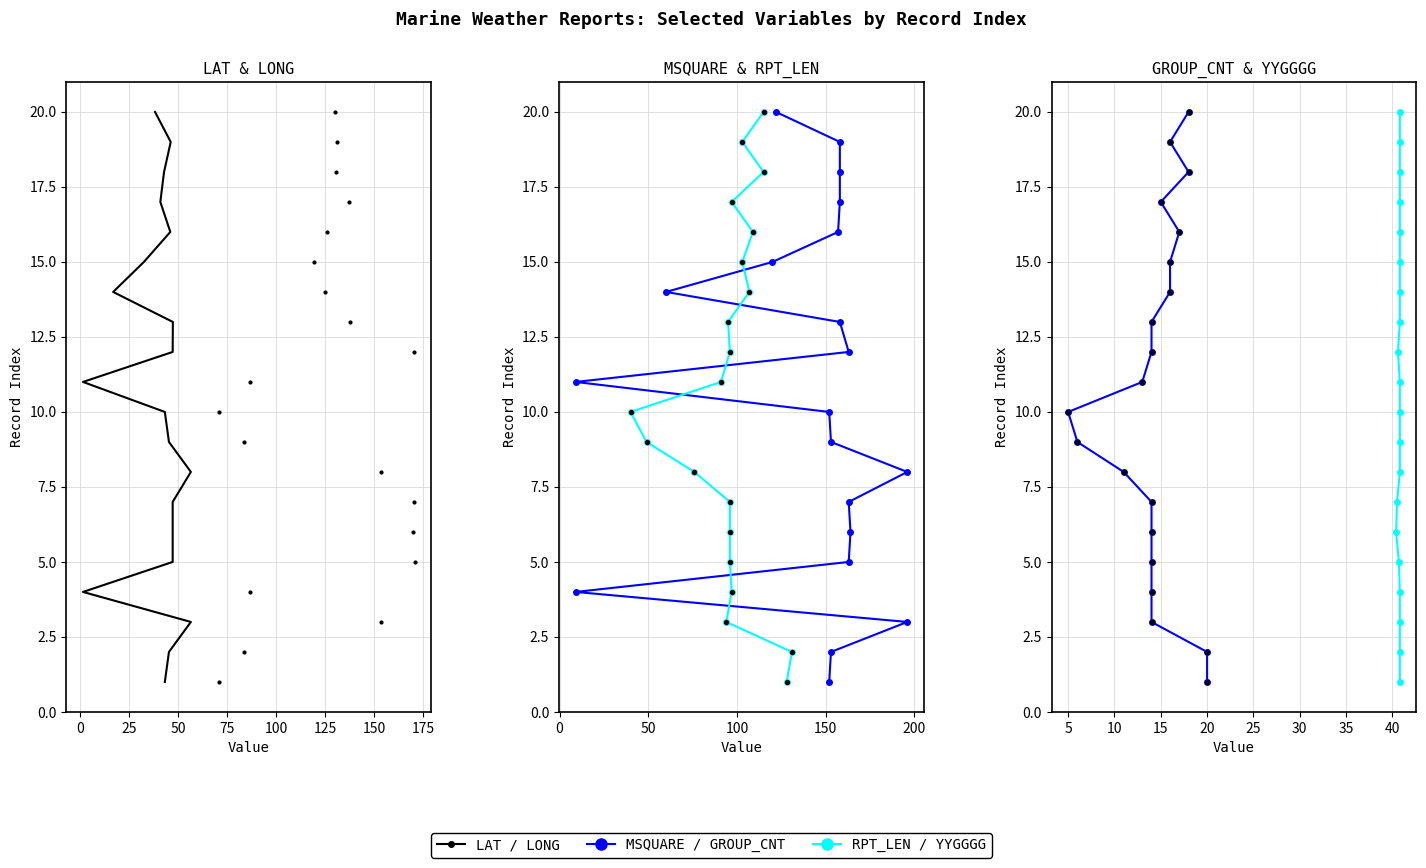

Which series reaches the minimum Y coordinate?

LAT